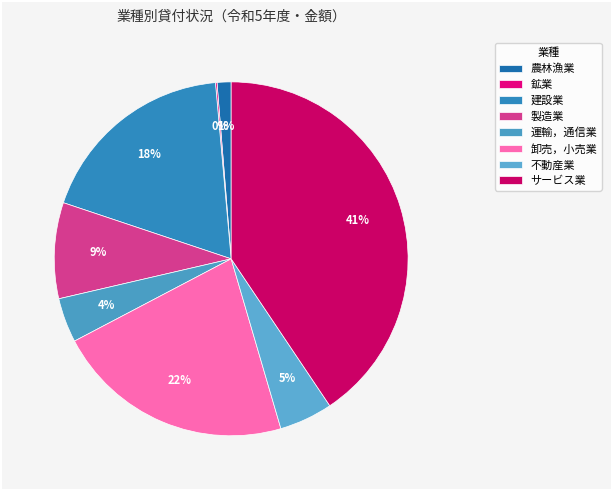

Does 運輸，通信業 account for over 50% of the chart?

No